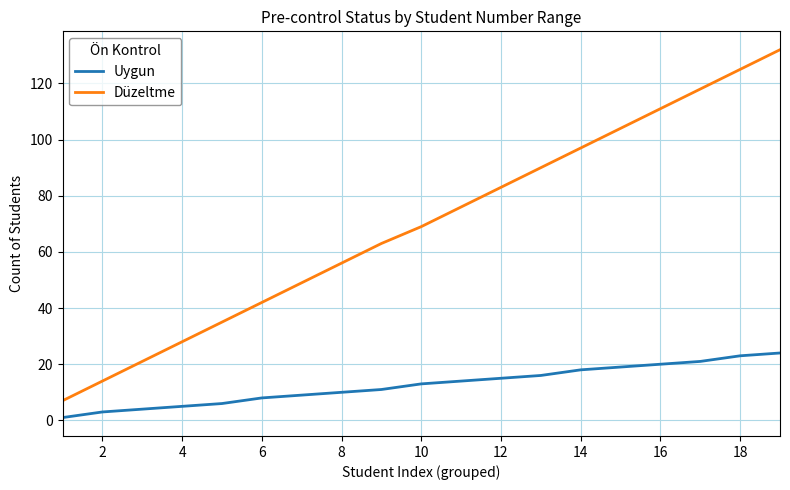

Which series has the largest range (max minus min)?

Düzeltme